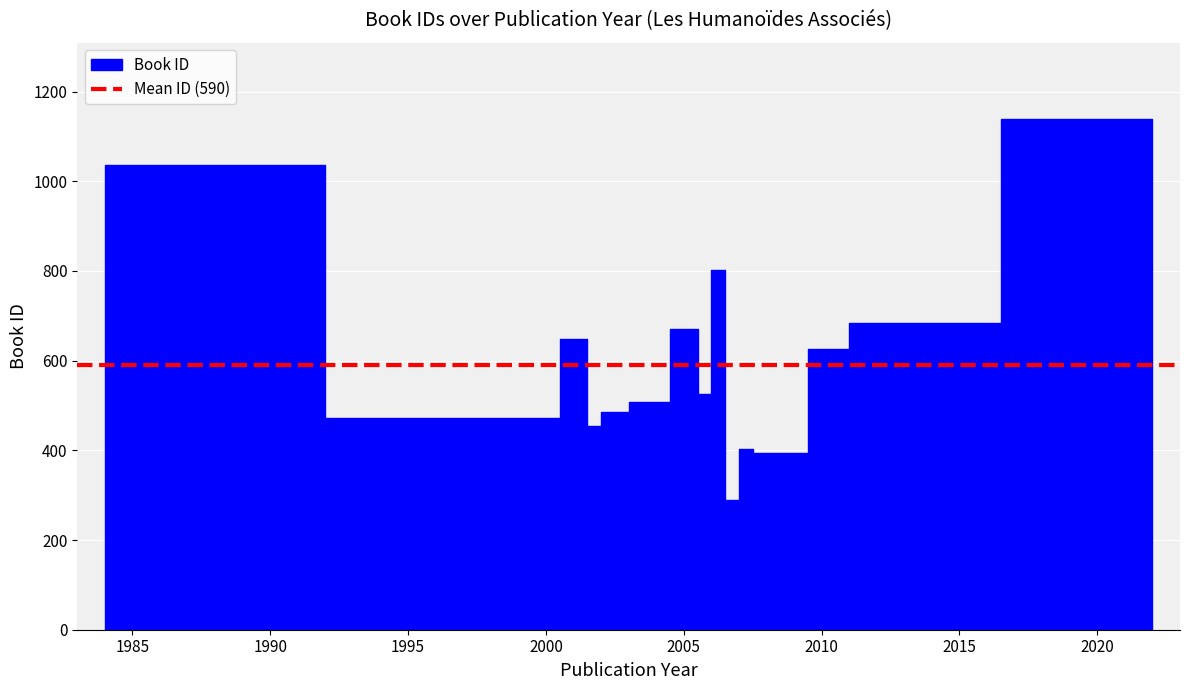

What is the difference between the maximum and minimum values?

38